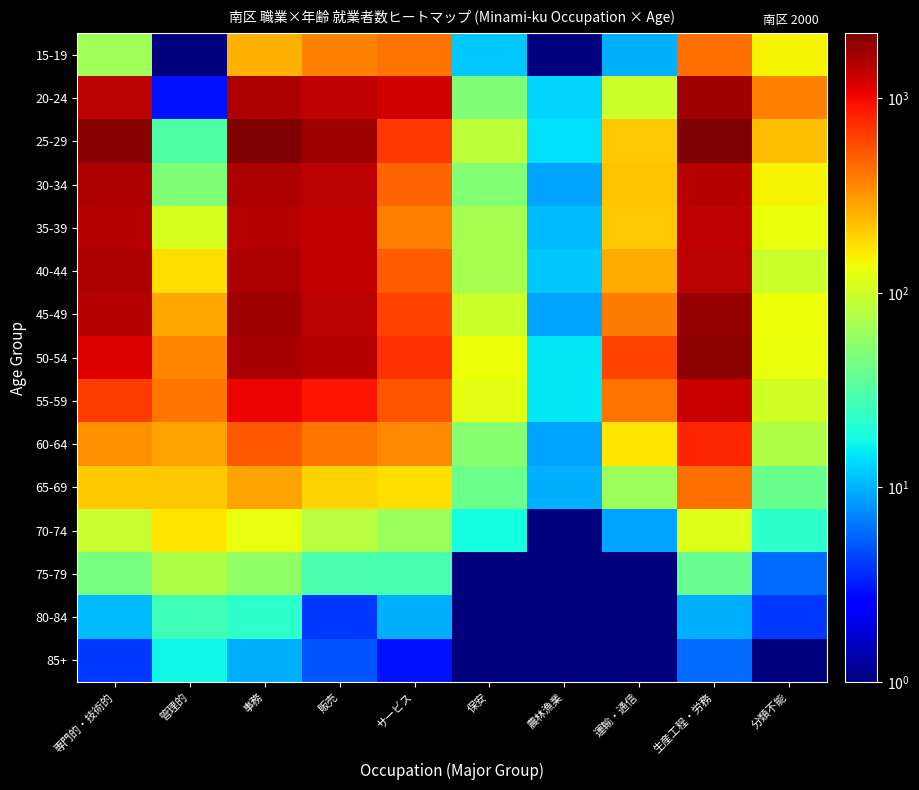

Reading left to right, what are all the values shown in this chart?

15-19: 専門的・技術的=66.0	管理的=1.0	事務=253.0	販売=368.0	サービス=427.0	保安=12.0	農林漁業=1.0	運輸・通信=10.0	生産工程・労務=431.0	分類不能=147.0
20-24: 専門的・技術的=1438.0	管理的=3.0	事務=1596.0	販売=1398.0	サービス=1238.0	保安=48.0	農林漁業=13.0	運輸・通信=98.0	生産工程・労務=1710.0	分類不能=377.0
25-29: 専門的・技術的=1997.0	管理的=31.0	事務=2158.0	販売=1729.0	サービス=686.0	保安=87.0	農林漁業=14.0	運輸・通信=209.0	生産工程・労務=2101.0	分類不能=230.0
30-34: 専門的・技術的=1554.0	管理的=48.0	事務=1588.0	販売=1436.0	サービス=470.0	保安=50.0	農林漁業=9.0	運輸・通信=215.0	生産工程・労務=1500.0	分類不能=148.0
35-39: 専門的・技術的=1471.0	管理的=108.0	事務=1484.0	販売=1344.0	サービス=387.0	保安=69.0	農林漁業=11.0	運輸・通信=209.0	生産工程・労務=1397.0	分類不能=131.0
40-44: 専門的・技術的=1555.0	管理的=179.0	事務=1574.0	販売=1365.0	サービス=497.0	保安=69.0	農林漁業=12.0	運輸・通信=269.0	生産工程・労務=1455.0	分類不能=96.0
45-49: 専門的・技術的=1487.0	管理的=275.0	事務=1700.0	販売=1450.0	サービス=617.0	保安=97.0	農林漁業=9.0	運輸・通信=398.0	生産工程・労務=1812.0	分類不能=135.0
50-54: 専門的・技術的=1116.0	管理的=360.0	事務=1644.0	販売=1491.0	サービス=724.0	保安=133.0	農林漁業=15.0	運輸・通信=617.0	生産工程・労務=1919.0	分類不能=130.0
55-59: 専門的・技術的=658.0	管理的=411.0	事務=1033.0	販売=914.0	サービス=541.0	保安=123.0	農林漁業=15.0	運輸・通信=417.0	生産工程・労務=1330.0	分類不能=104.0
60-64: 専門的・技術的=335.0	管理的=281.0	事務=521.0	販売=403.0	サービス=352.0	保安=51.0	農林漁業=9.0	運輸・通信=165.0	生産工程・労務=801.0	分類不能=76.0
65-69: 専門的・技術的=205.0	管理的=211.0	事務=285.0	販売=195.0	サービス=174.0	保安=41.0	農林漁業=10.0	運輸・通信=64.0	生産工程・労務=431.0	分類不能=39.0
70-74: 専門的・技術的=95.0	管理的=166.0	事務=126.0	販売=80.0	サービス=62.0	保安=18.0	農林漁業=1.0	運輸・通信=9.0	生産工程・労務=115.0	分類不能=22.0
75-79: 専門的・技術的=44.0	管理的=76.0	事務=57.0	販売=29.0	サービス=28.0	保安=0.5	農林漁業=1.0	運輸・通信=1.0	生産工程・労務=38.0	分類不能=6.0
80-84: 専門的・技術的=11.0	管理的=27.0	事務=22.0	販売=4.0	サービス=10.0	保安=0.5	農林漁業=1.0	運輸・通信=0.5	生産工程・労務=10.0	分類不能=4.0
85+: 専門的・技術的=4.0	管理的=17.0	事務=10.0	販売=5.0	サービス=3.0	保安=0.5	農林漁業=0.5	運輸・通信=0.5	生産工程・労務=6.0	分類不能=1.0